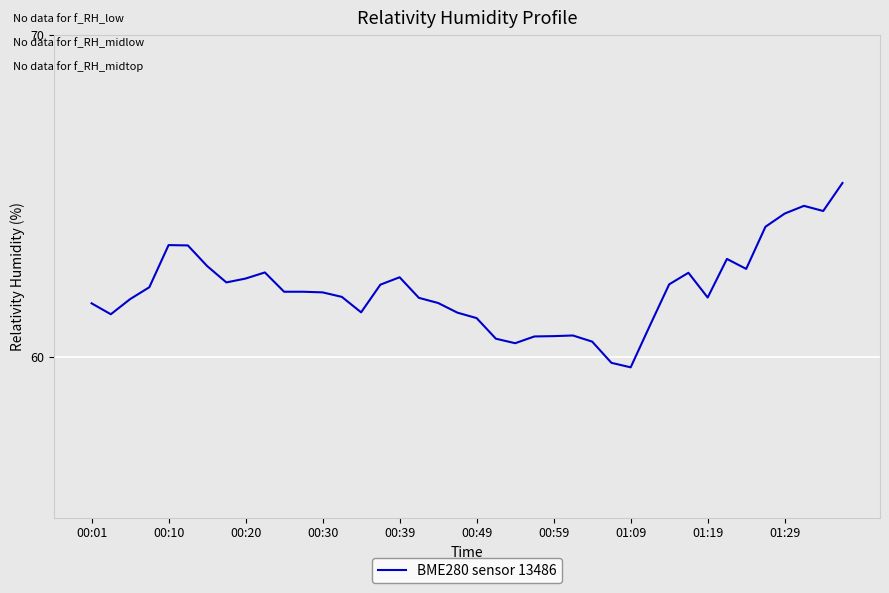

What is the minimum value shown in the chart?

59.7